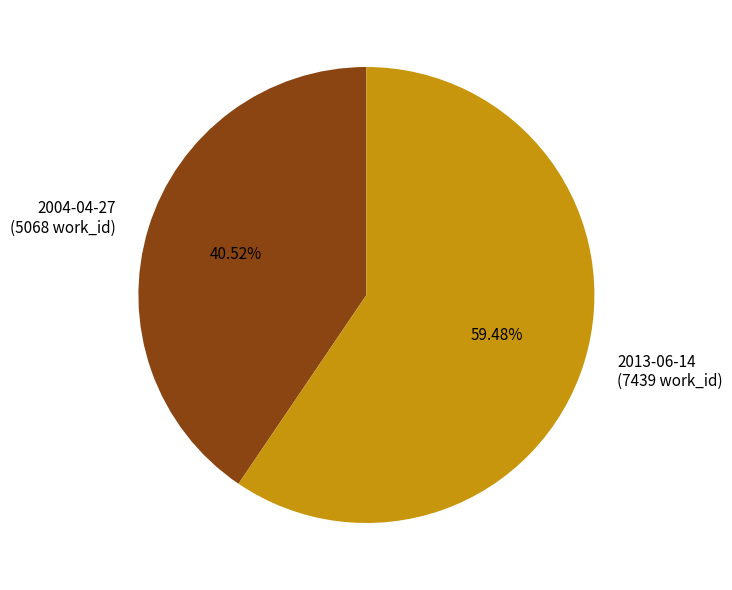

Is the sum of 2004-04-27 and 2013-06-14 greater than half?

Yes